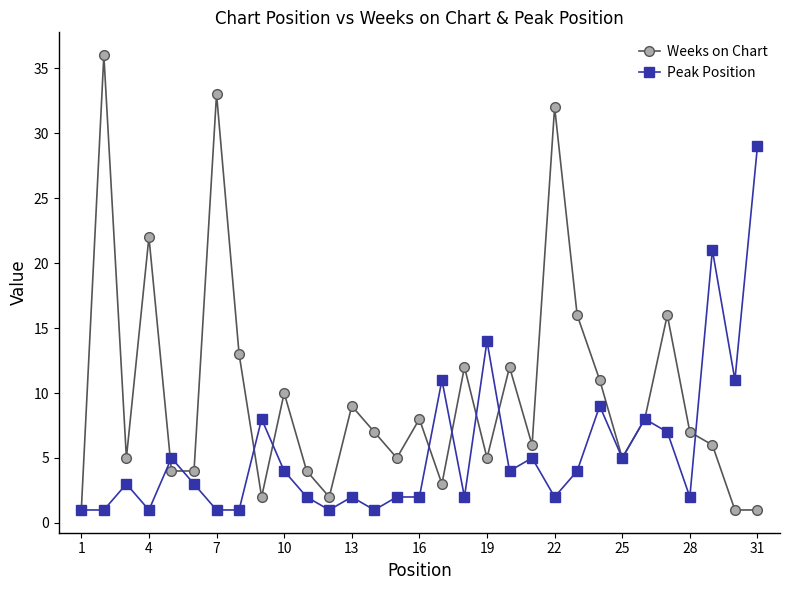

How many lines are shown in the chart?

2